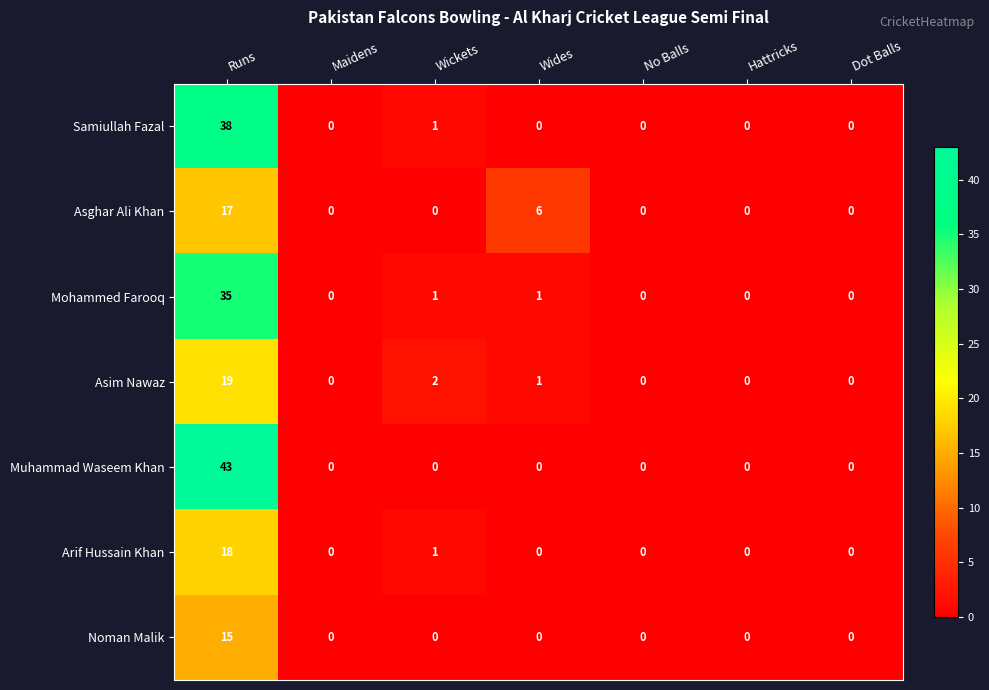

At which category is the sum across all series the highest?

Runs